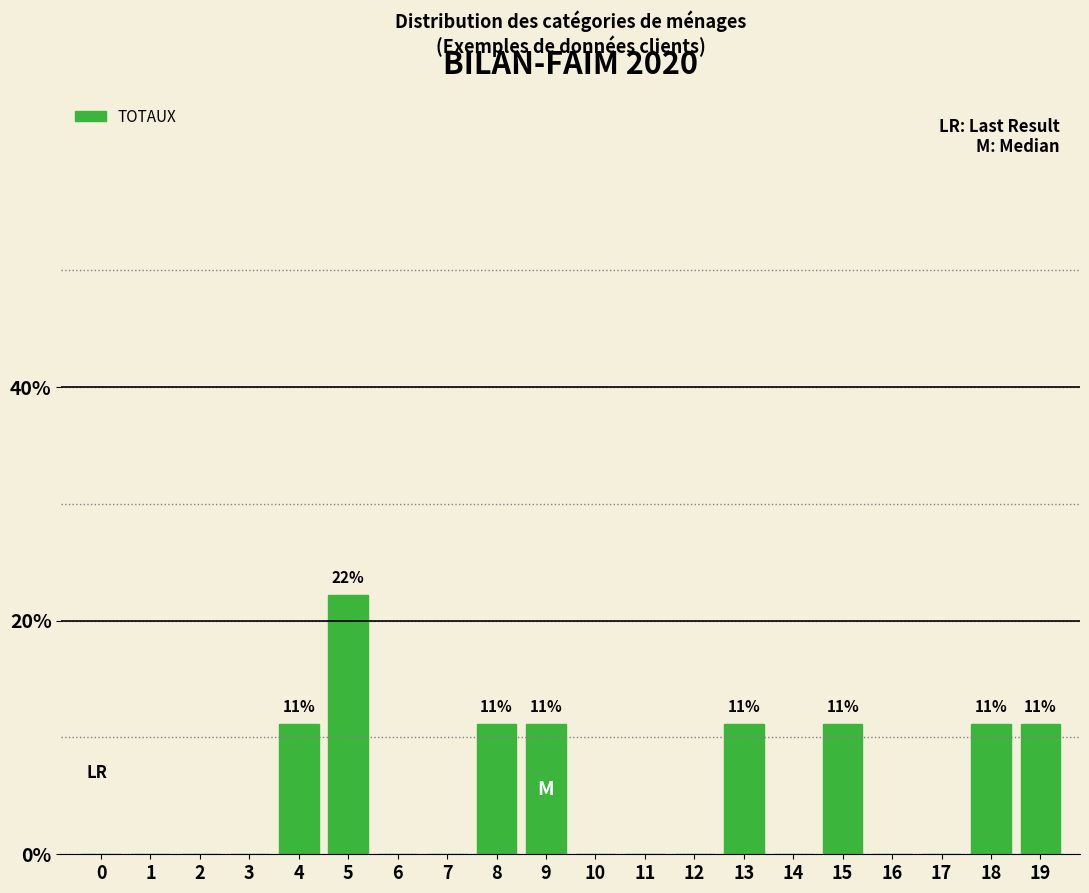

Reading left to right, list all the values displayed in this chart.

0=0.0	1=0.0	2=0.0	3=0.0	4=11.1	5=22.2	6=0.0	7=0.0	8=11.1	9=11.1	10=0.0	11=0.0	12=0.0	13=11.1	14=0.0	15=11.1	16=0.0	17=0.0	18=11.1	19=11.1